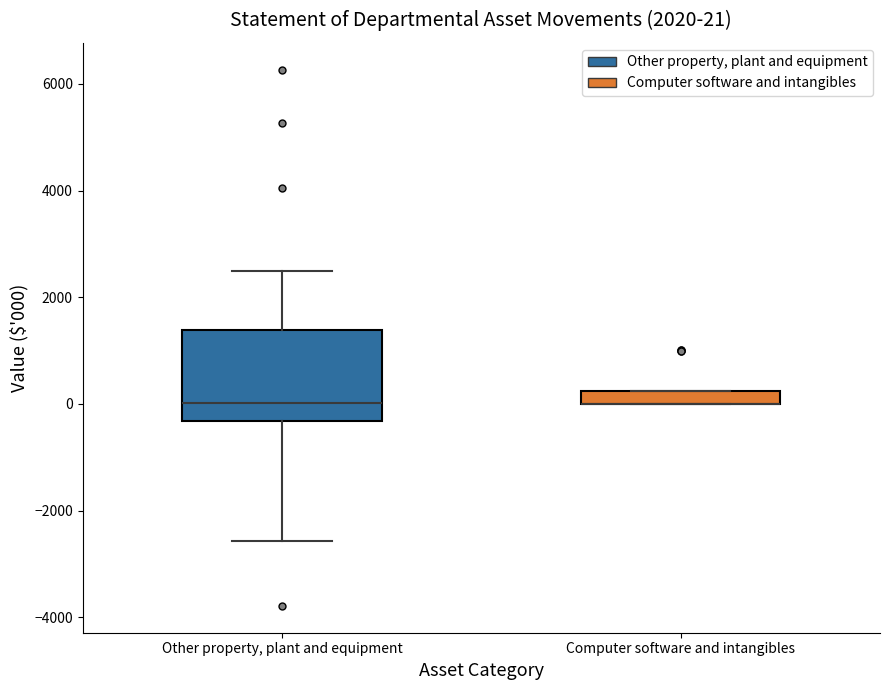

Comparing the boxes themselves (not the whiskers), which one is the tallest?

Other property, plant and equipment